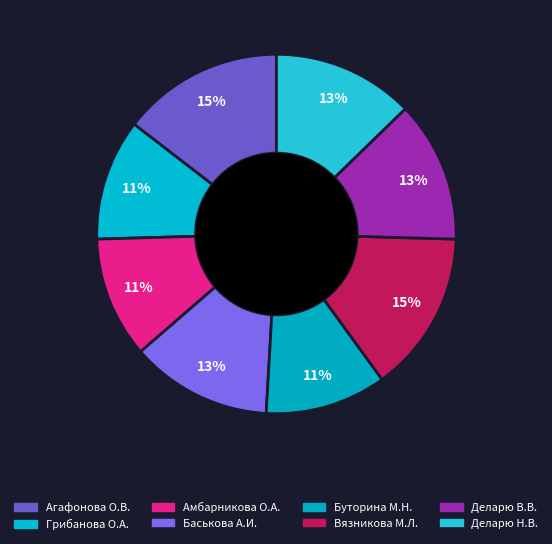

Is there a majority slice in this chart?

No